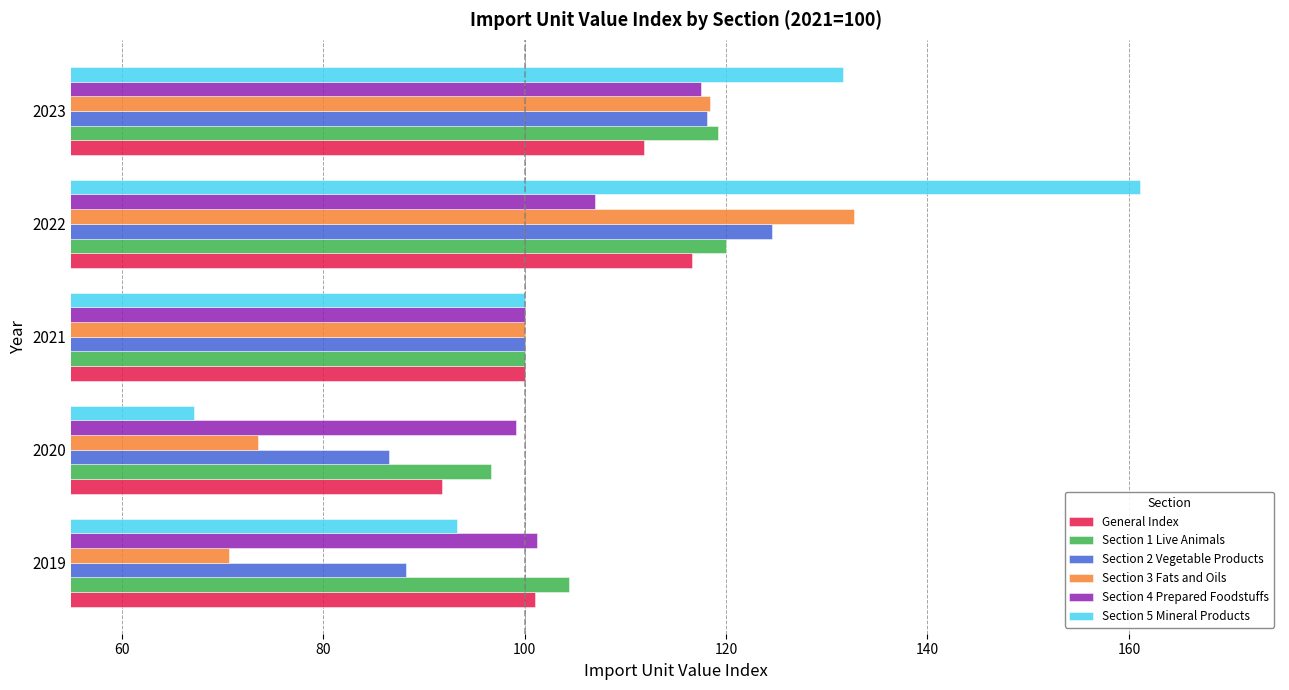

Which series has the largest range (max minus min)?

Section 5 Mineral Products